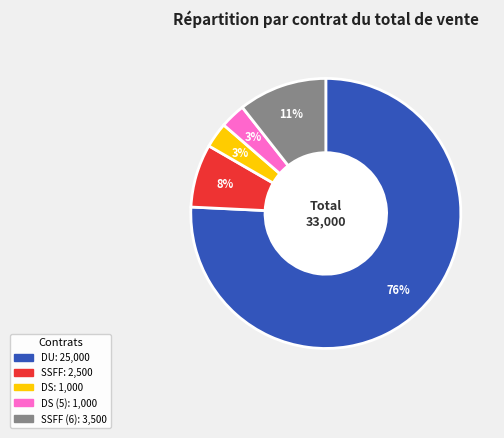

To the nearest percent, what is the average slice percentage?

20%